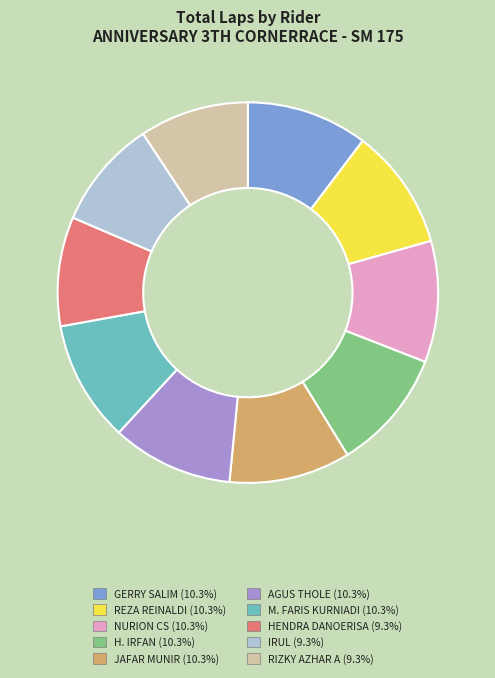

What is the ratio of the value at AGUS THOLE to the value at REZA REINALDI?

1.0